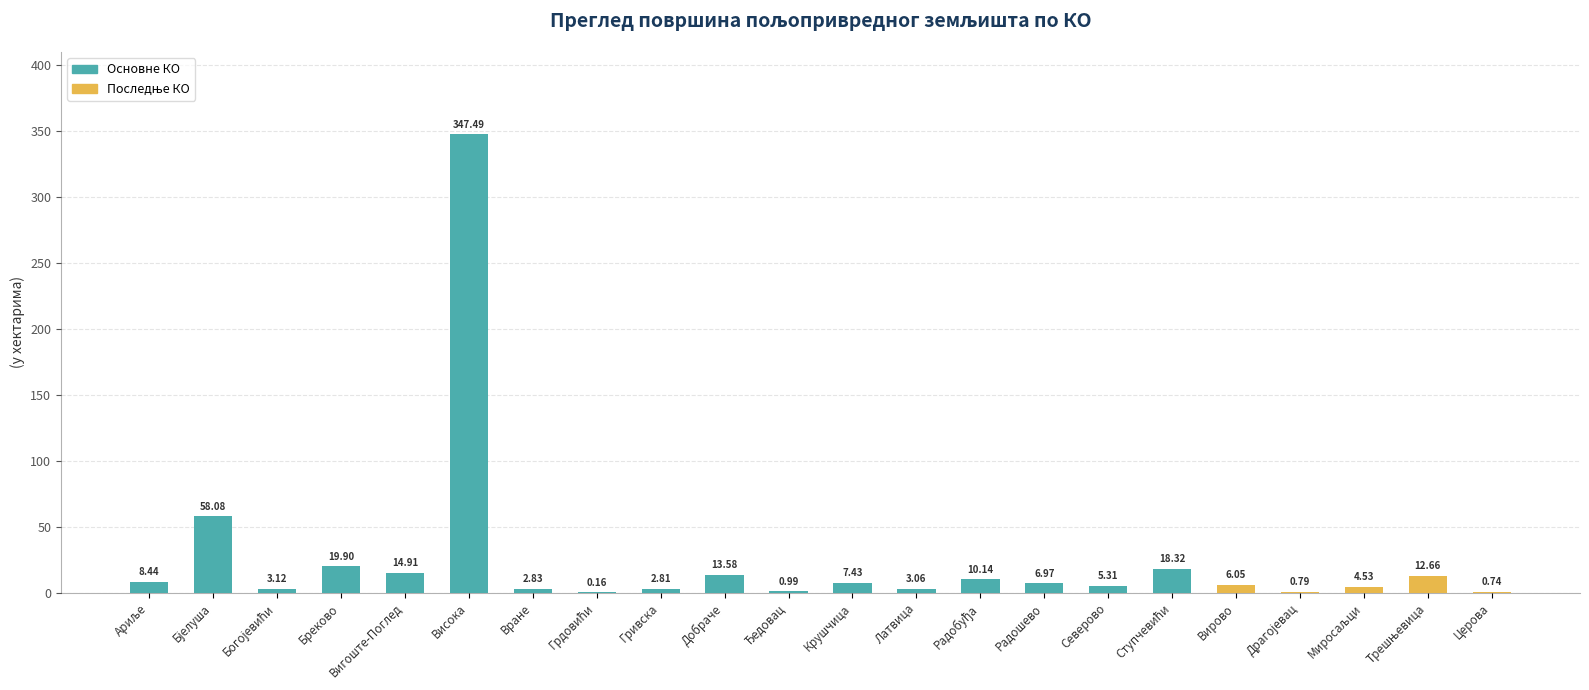

What is the sum of the values at Гривска and Вигоште-Поглед?

17.7